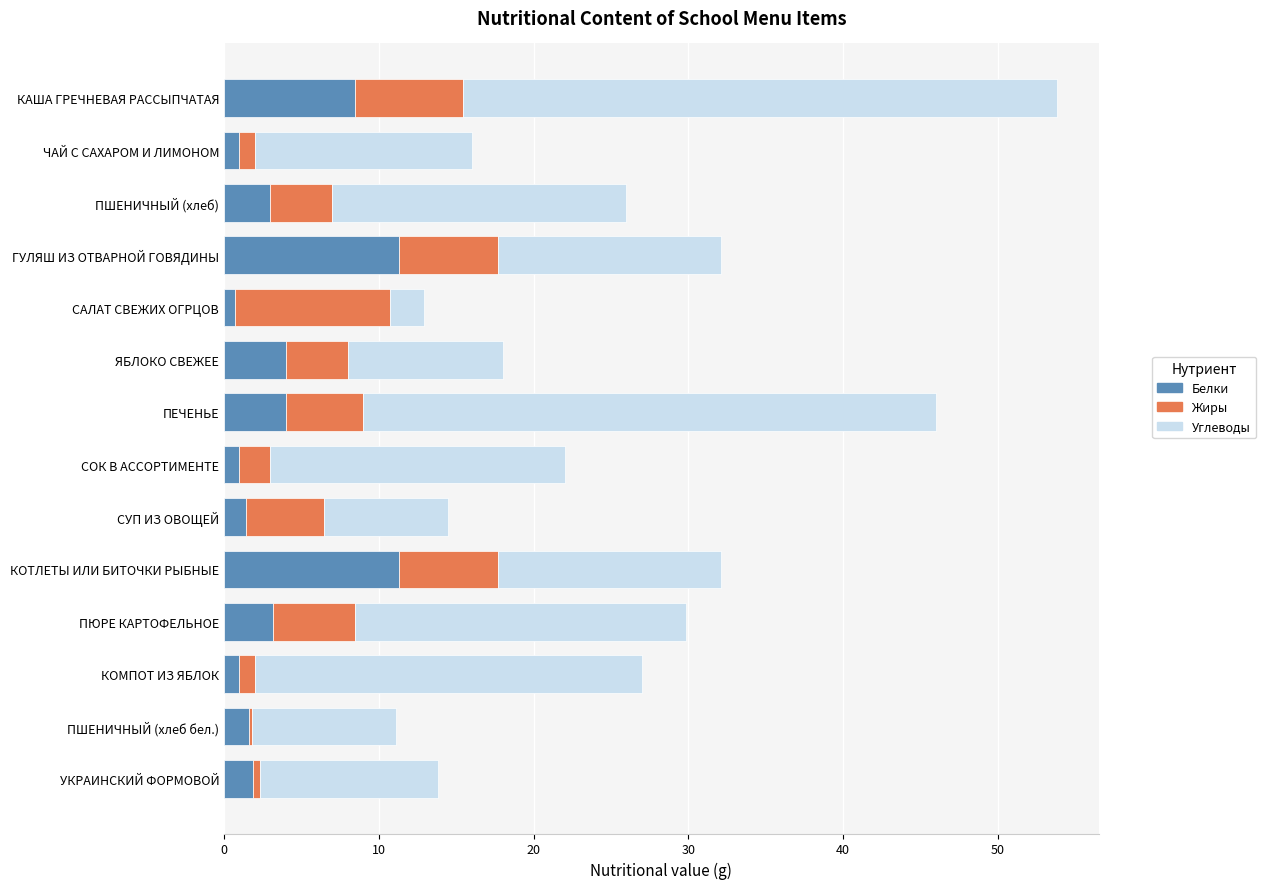

What is the approximate value of Белки at ЯБЛОКО СВЕЖЕЕ?

4.0